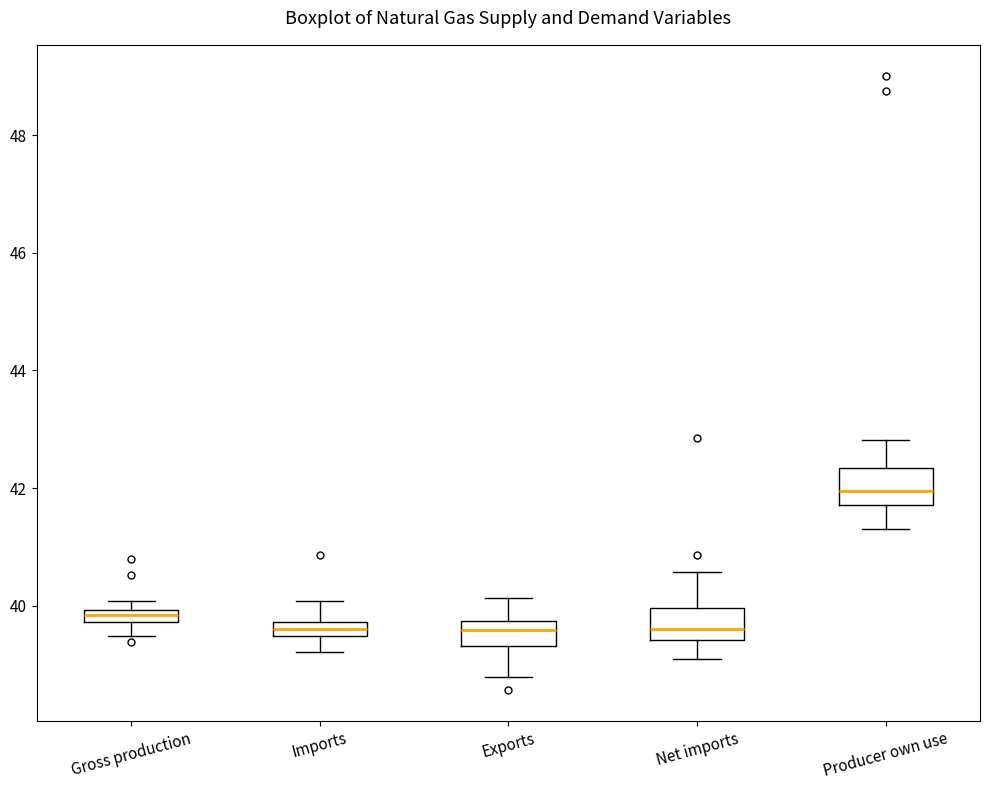

Which box's median line is the highest?

Producer own use